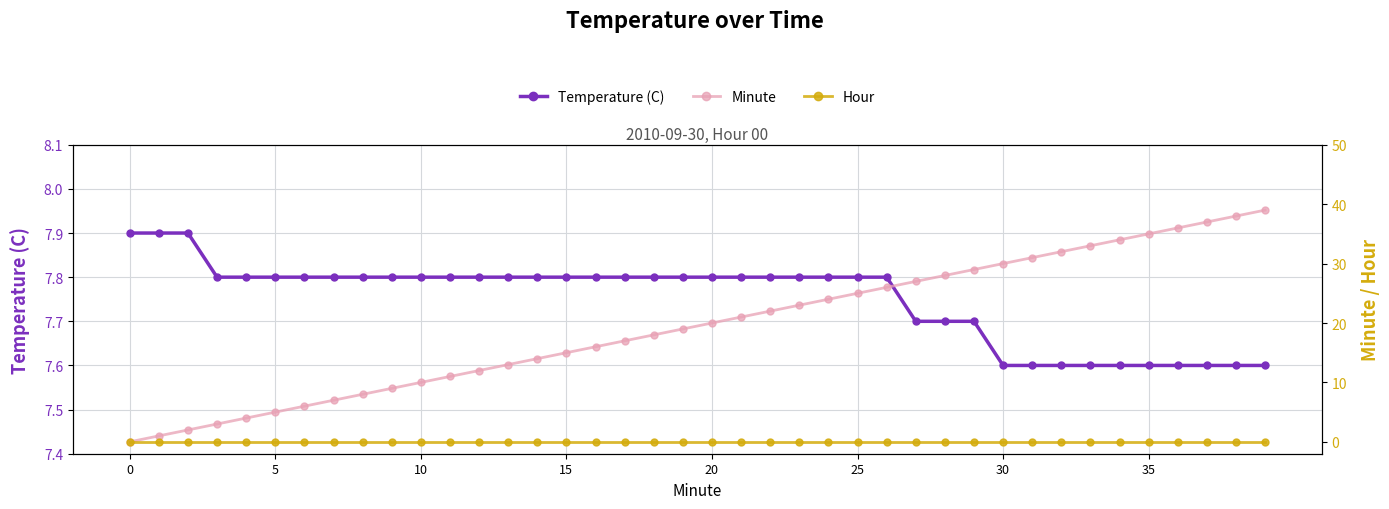

How many Temperature (C) values are between 7 and 8?

40